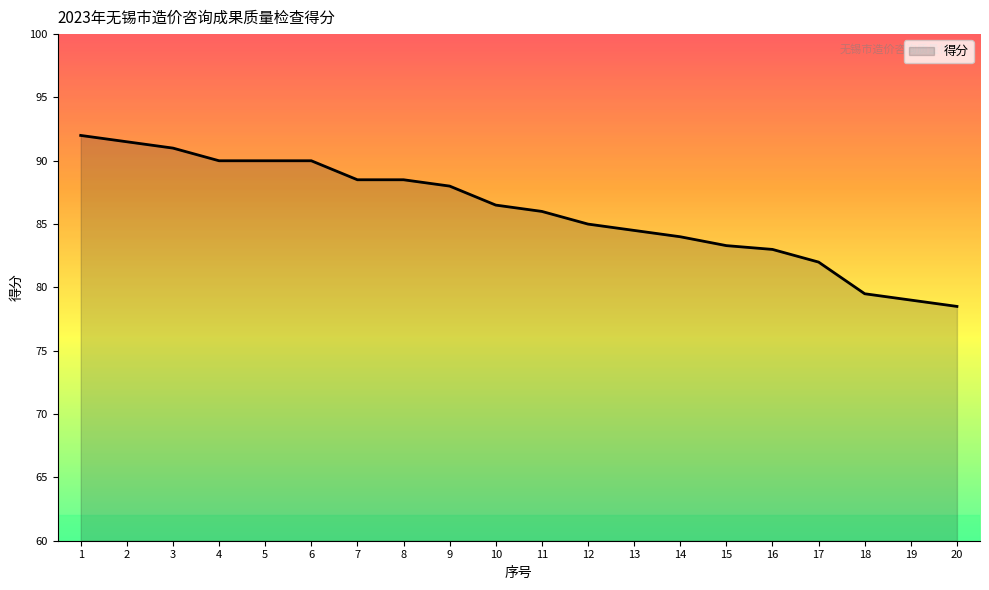

Approximately how many times larger is the value at 18 compared to 13?

0.9